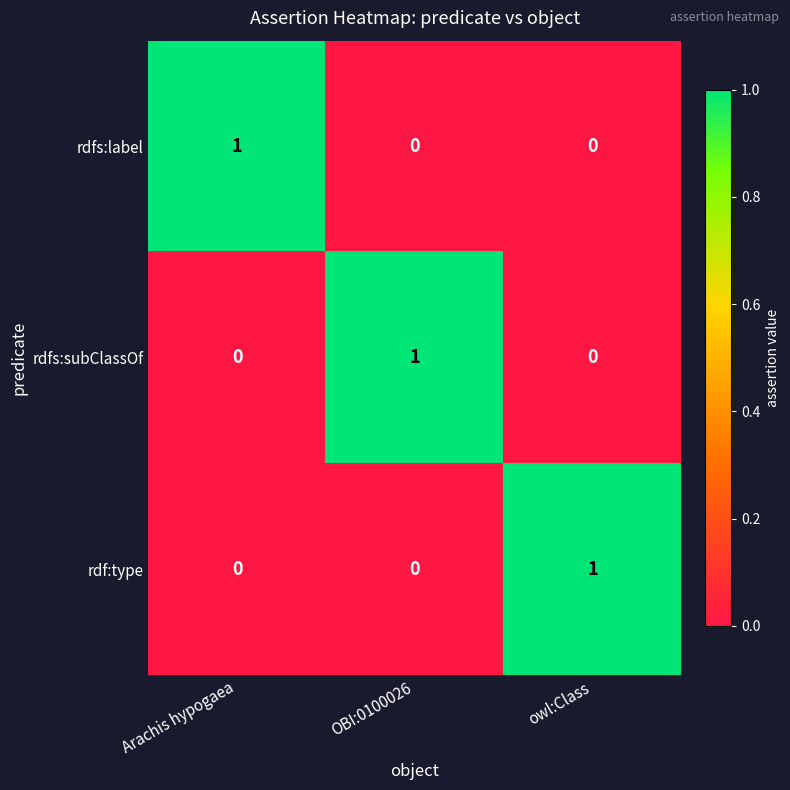

Count the rdf:type values in the range 0 to 1.

3